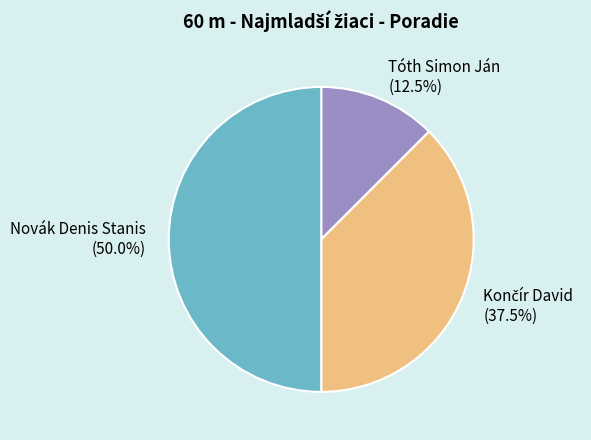

How many slices are in this pie chart?

3